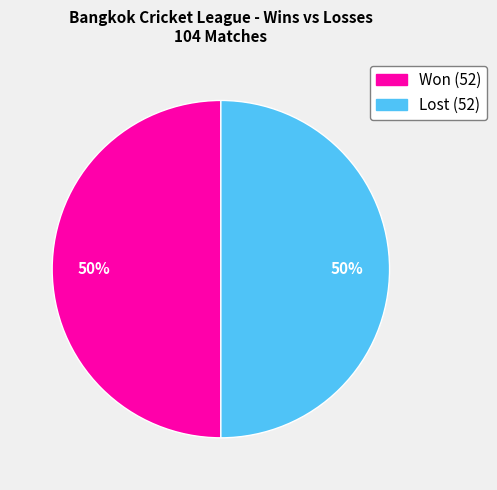

To the nearest percent, what is the average slice percentage?

50%